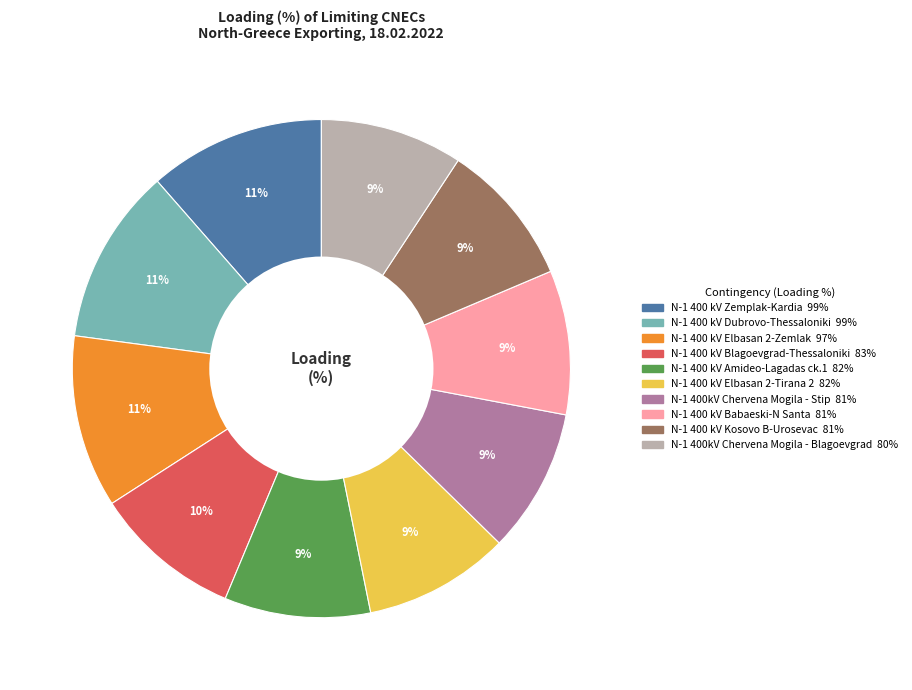

Approximately how many times larger is the value at N-1 400 kV Dubrovo-Thessaloniki compared to N-1 400 kV Elbasan 2-Tirana 2?

1.2